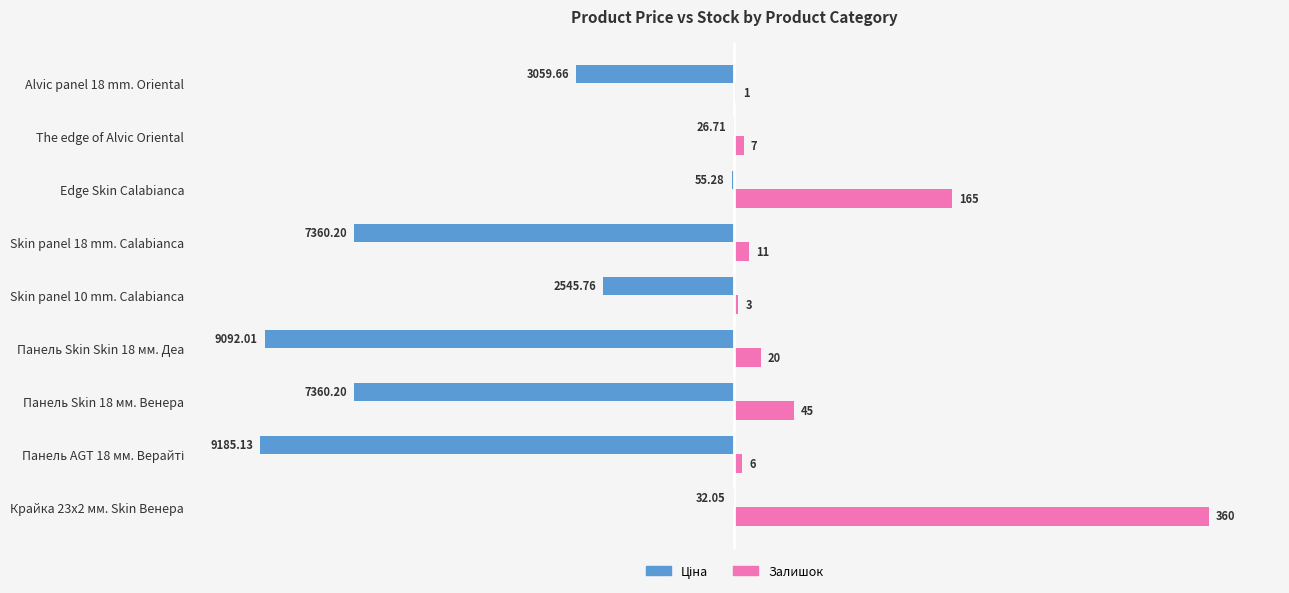

Which series has the largest total across all categories?

Залишок